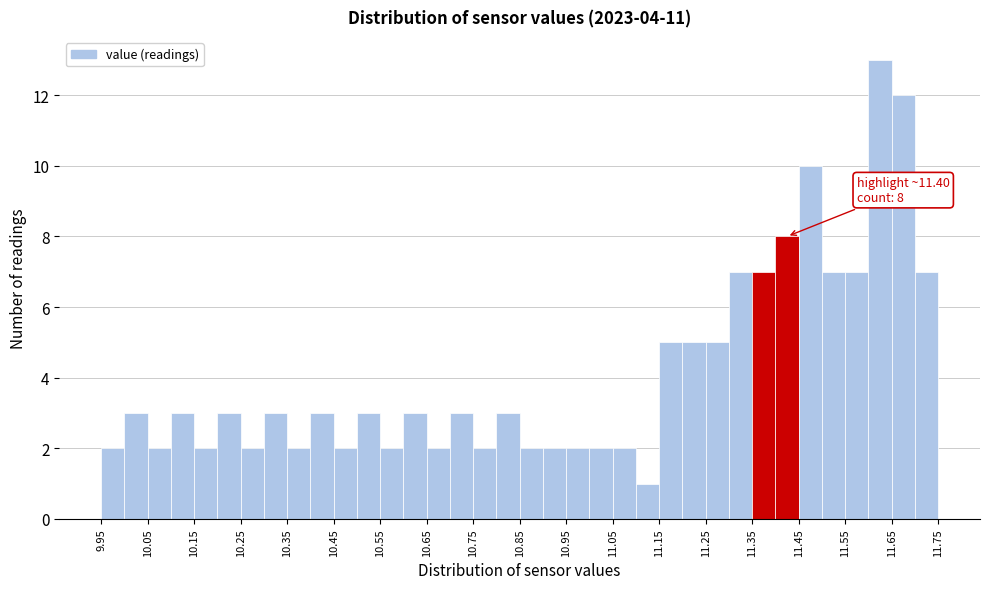

Which range on the x-axis has the tallest bar?

11.60 to 11.65